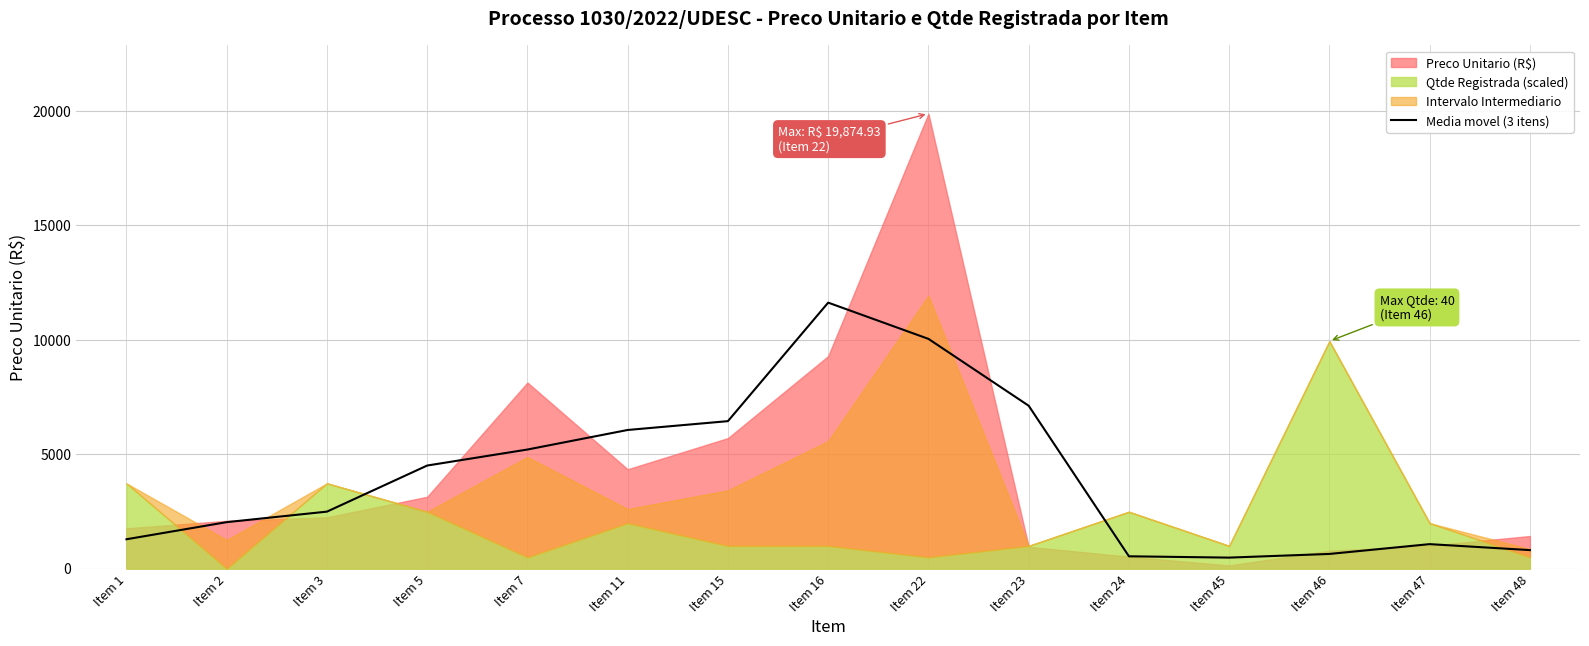

Which category has the highest value in the Media movel (3 itens) series?

Item 16